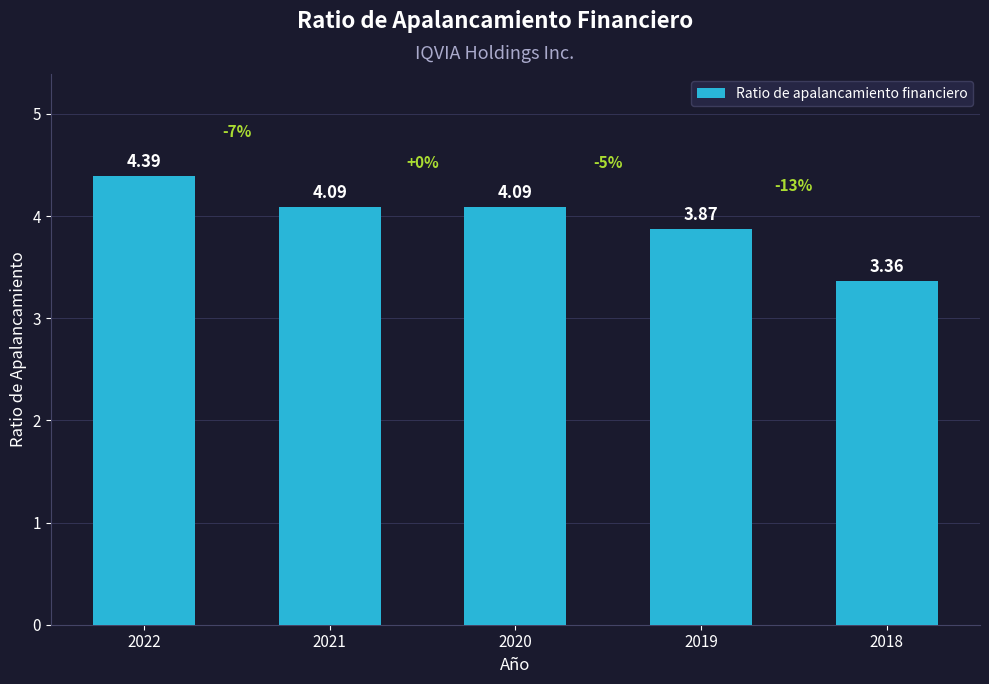

What is the average value?

4.0